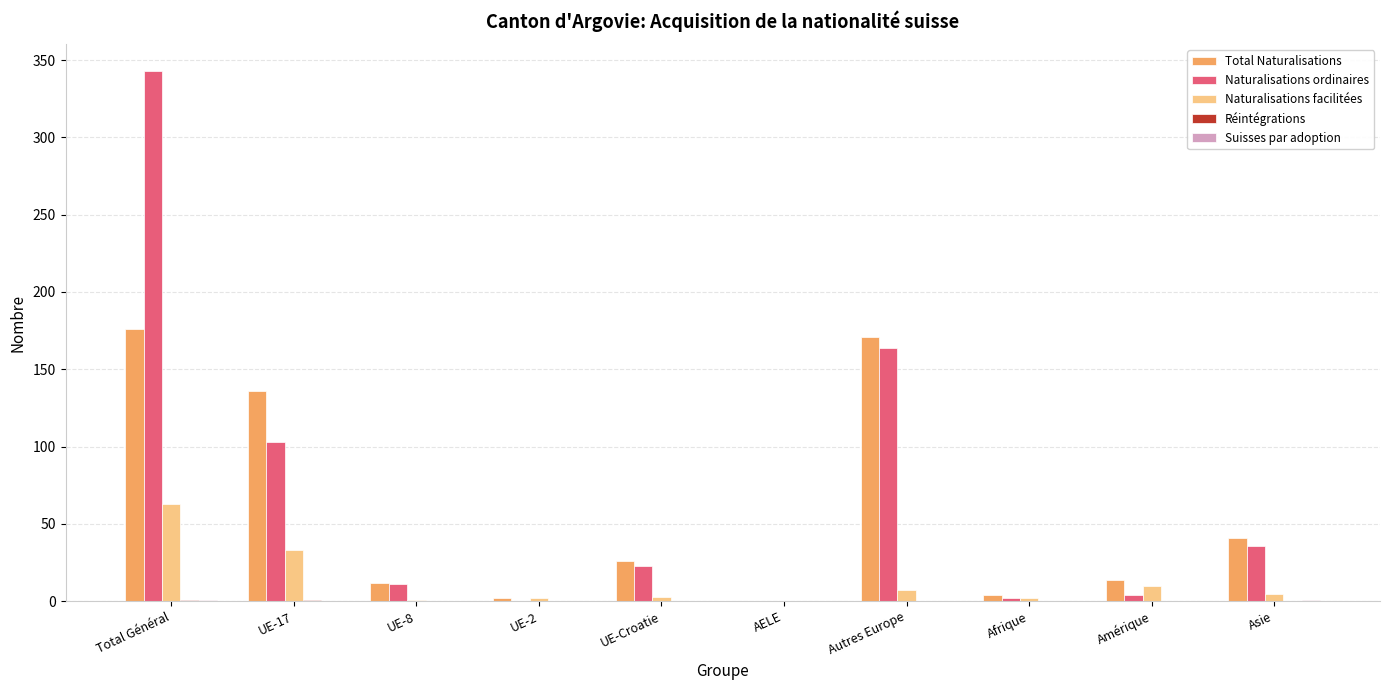

At which category is the sum across all series the highest?

Total Général